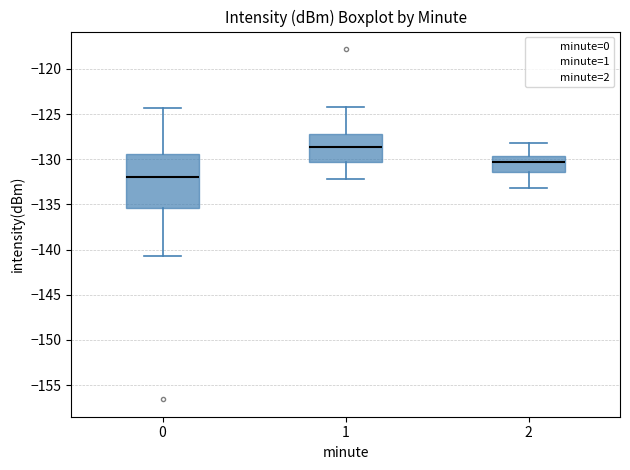

Which box is the tallest, from its lower edge to its upper edge?

0